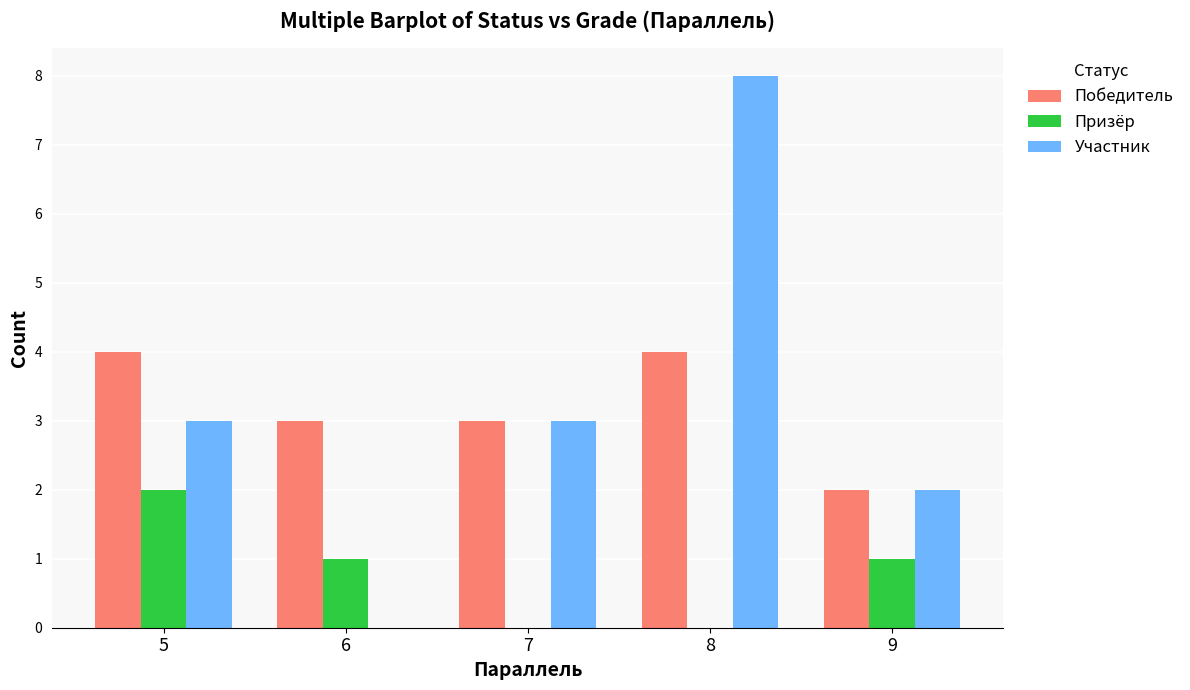

Which series has the largest range (max minus min)?

Участник